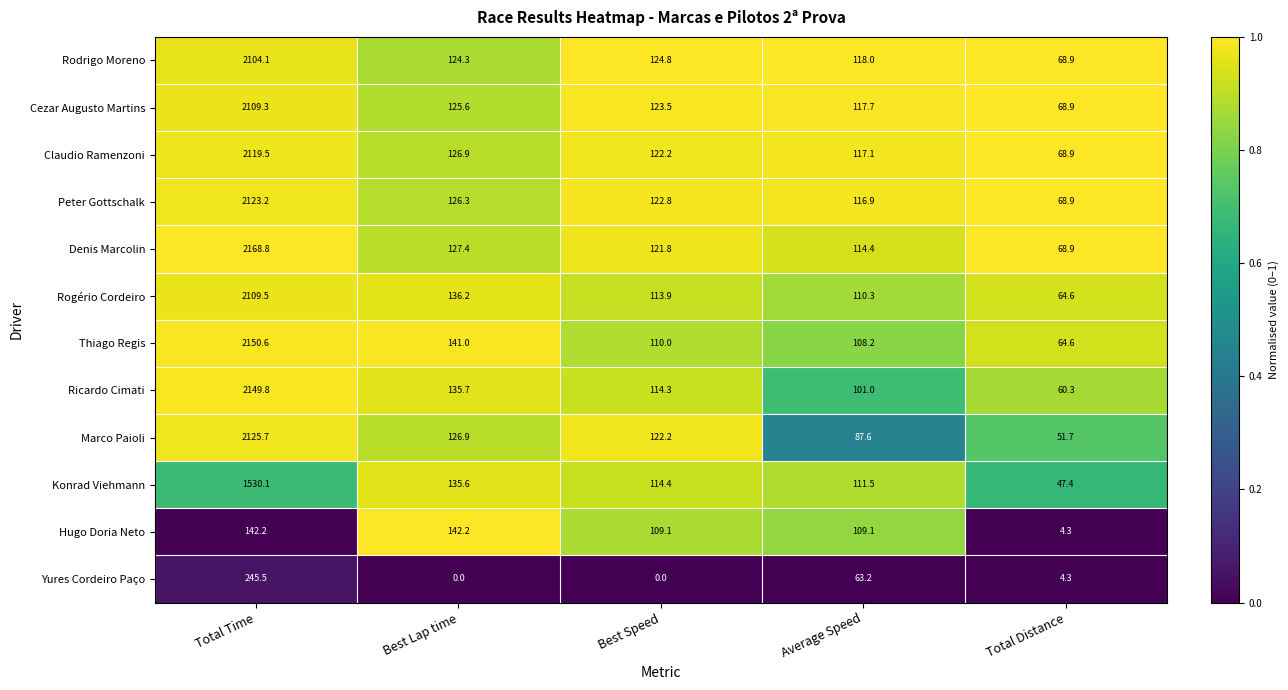

What is the average value of the Claudio Ramenzoni series?

510.9